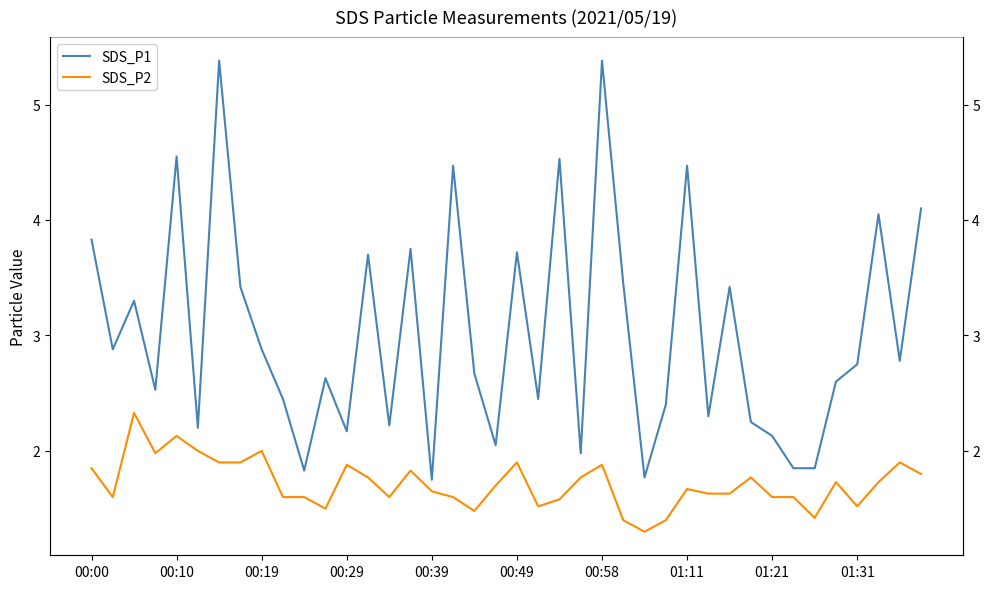

At 13, list the series in order from smallest to largest.

SDS_P2, SDS_P1